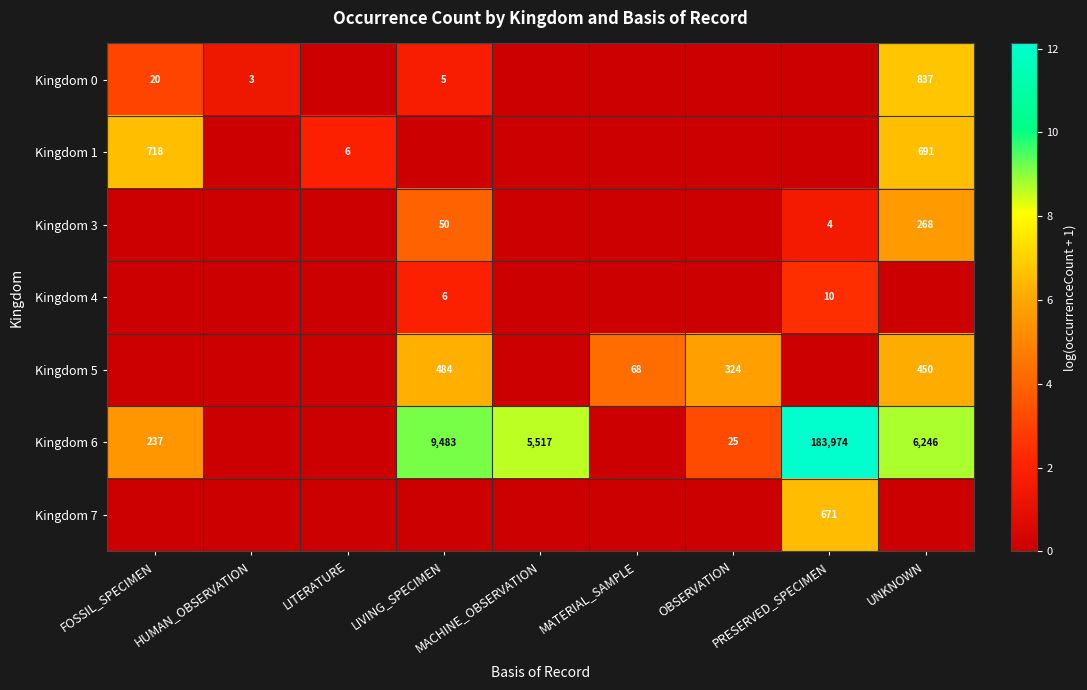

Which has a higher value, HUMAN_OBSERVATION or PRESERVED_SPECIMEN?

HUMAN_OBSERVATION